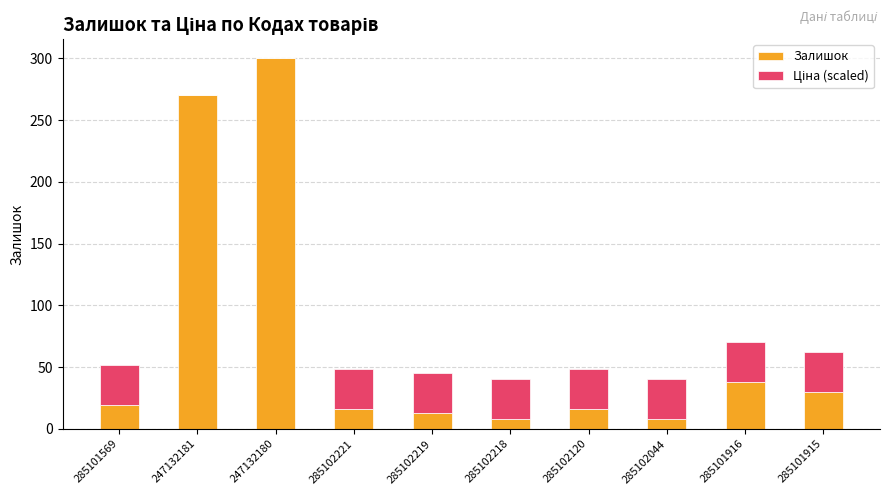

True or false: Залишок has a value of 13.0 at 285102219.

True